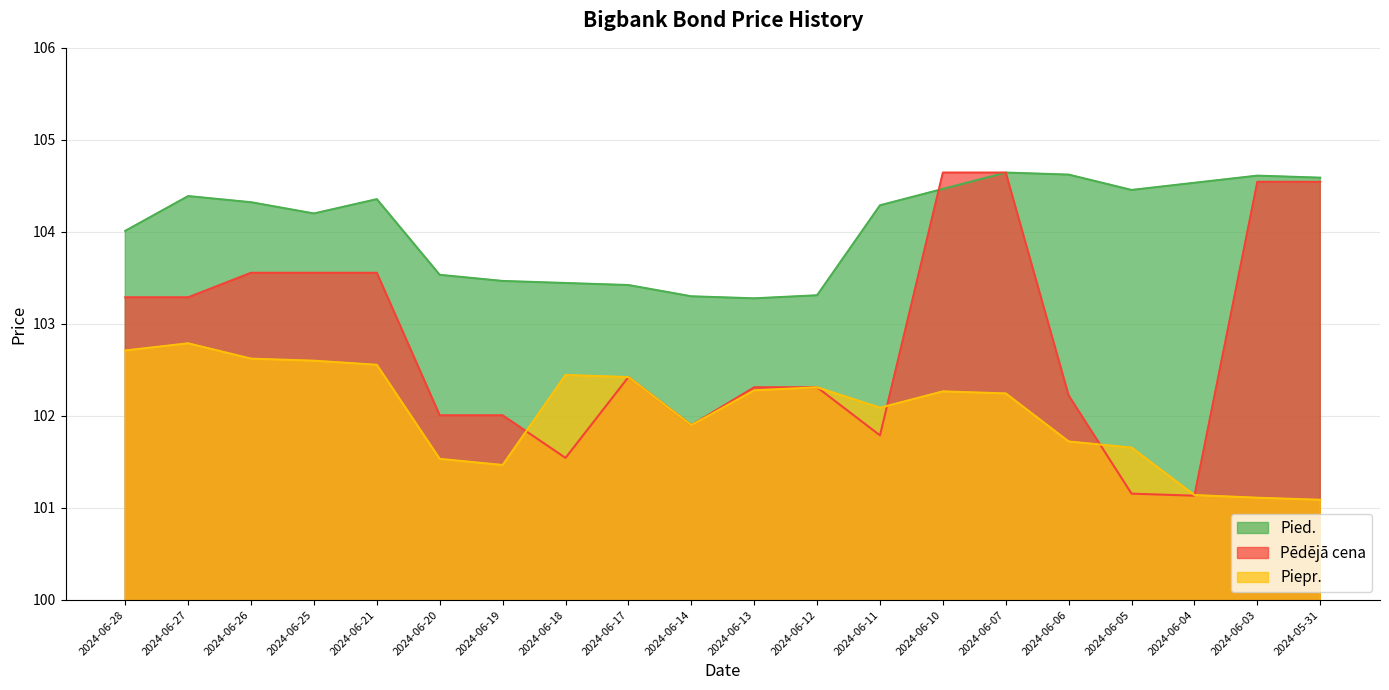

True or false: Pēdējā cena has a value of 102.4 at 2024-06-17.

True